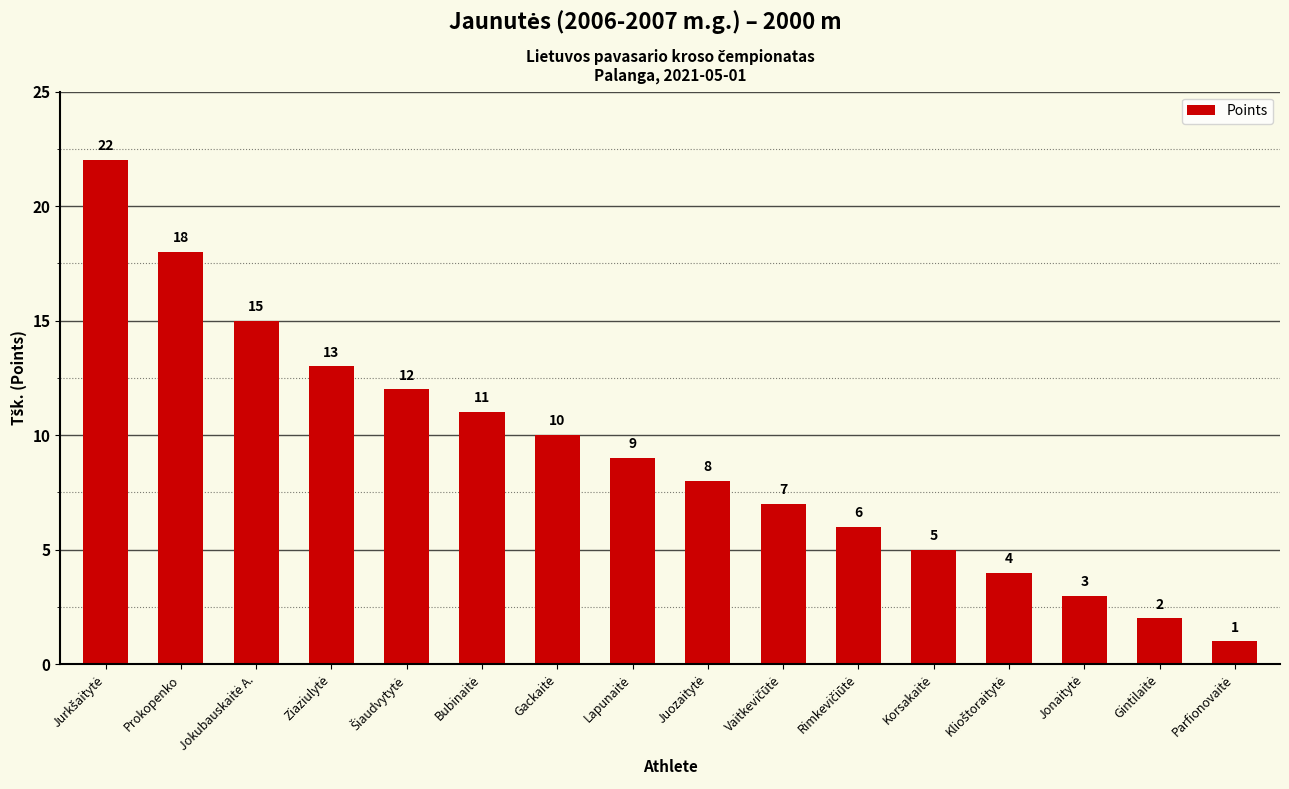

What is the value of the 7th bar from the left?

10